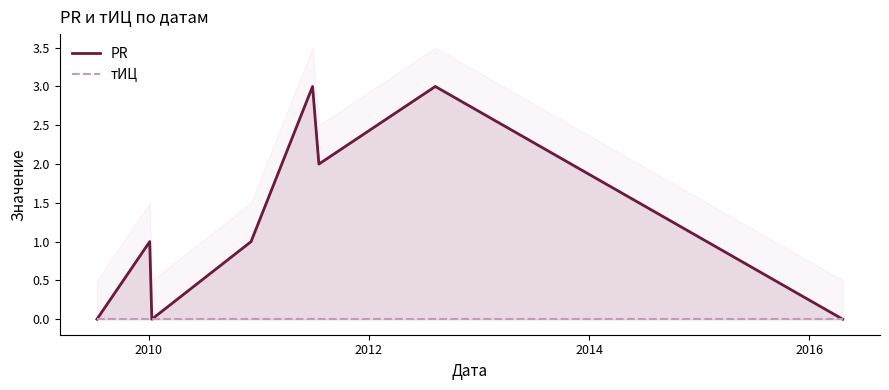

How many distinct data groups are displayed?

2